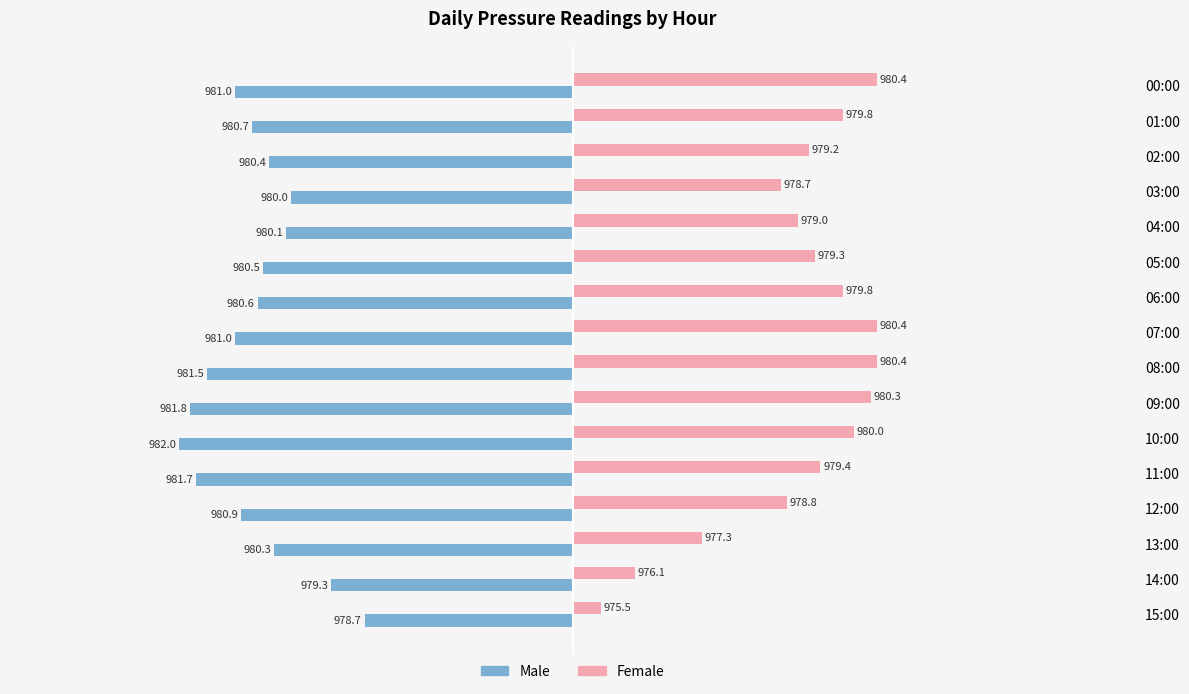

What are all the series names shown in the legend?

Male, Female